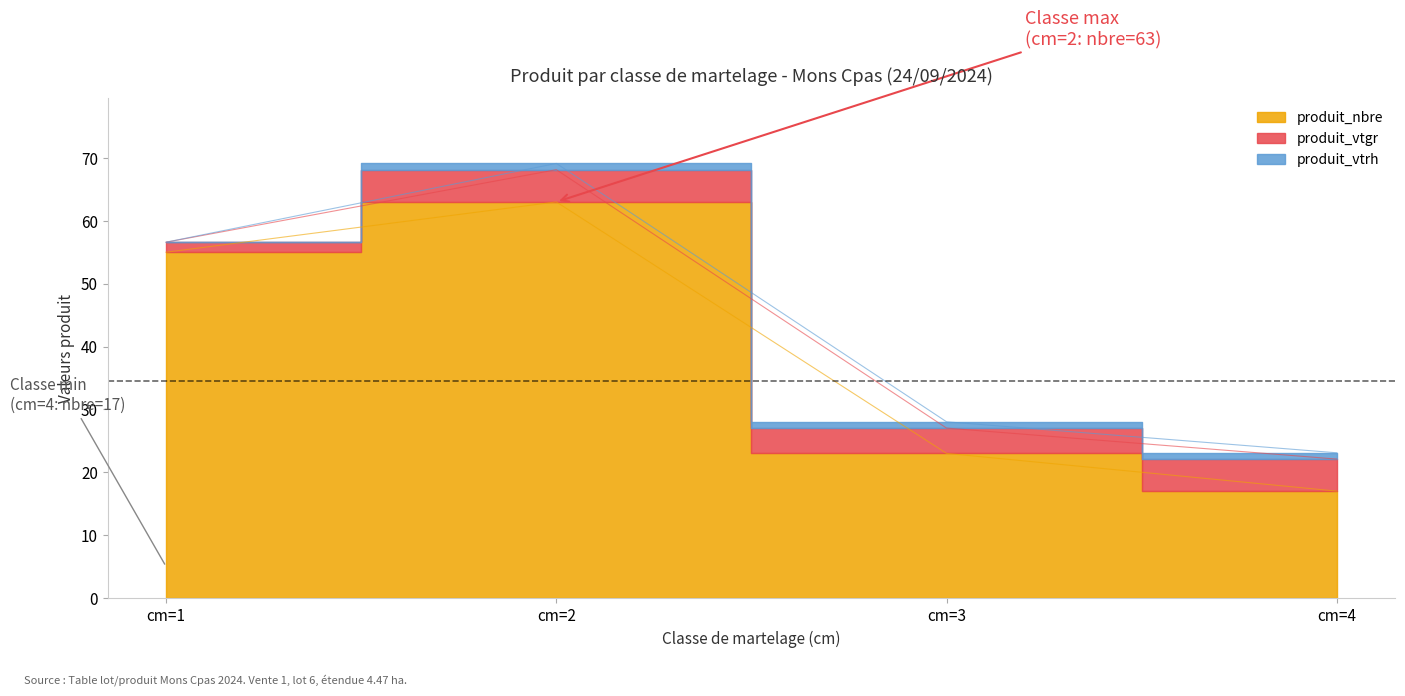

How many interior local peaks does the produit_vtgr series have?

1